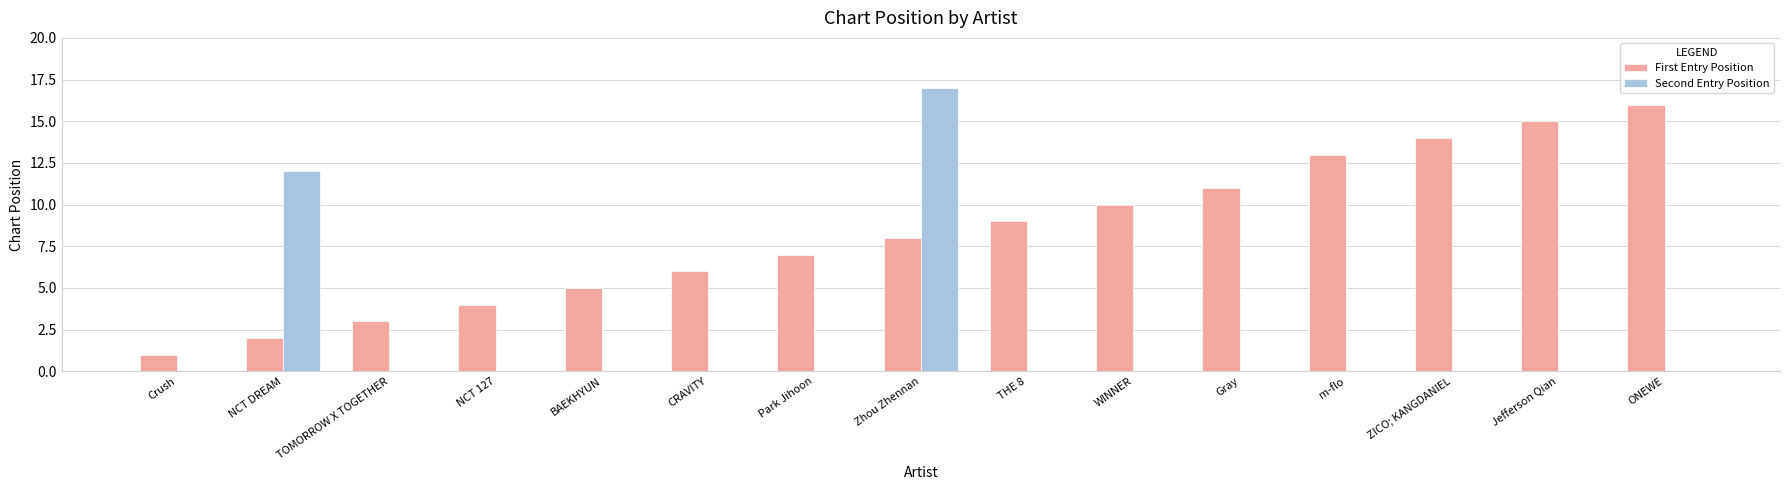

What is the highest value of the Second Entry Position series?

17